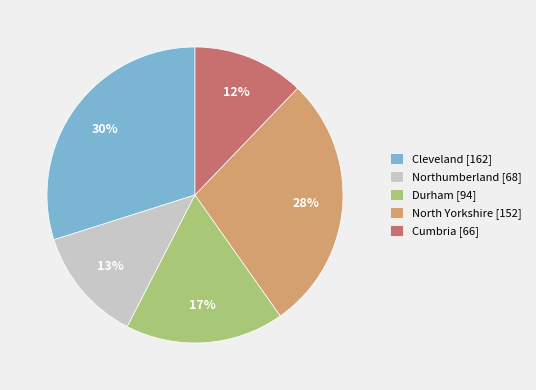

Do Durham and Cumbria together represent more than half of the pie?

No